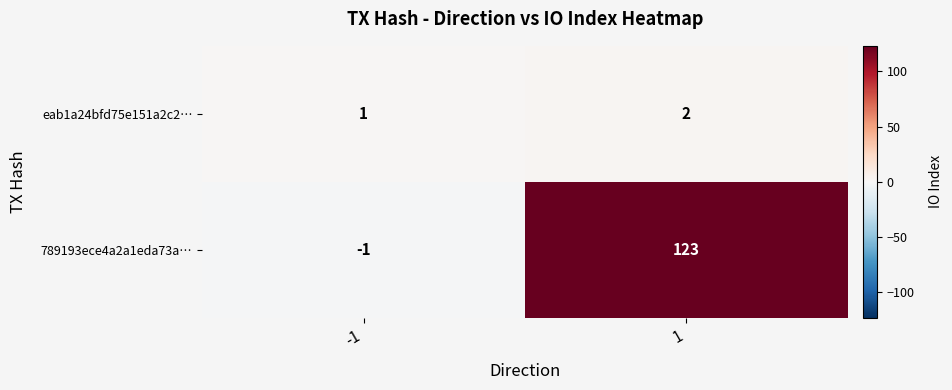

At which category is the sum across all series the highest?

1